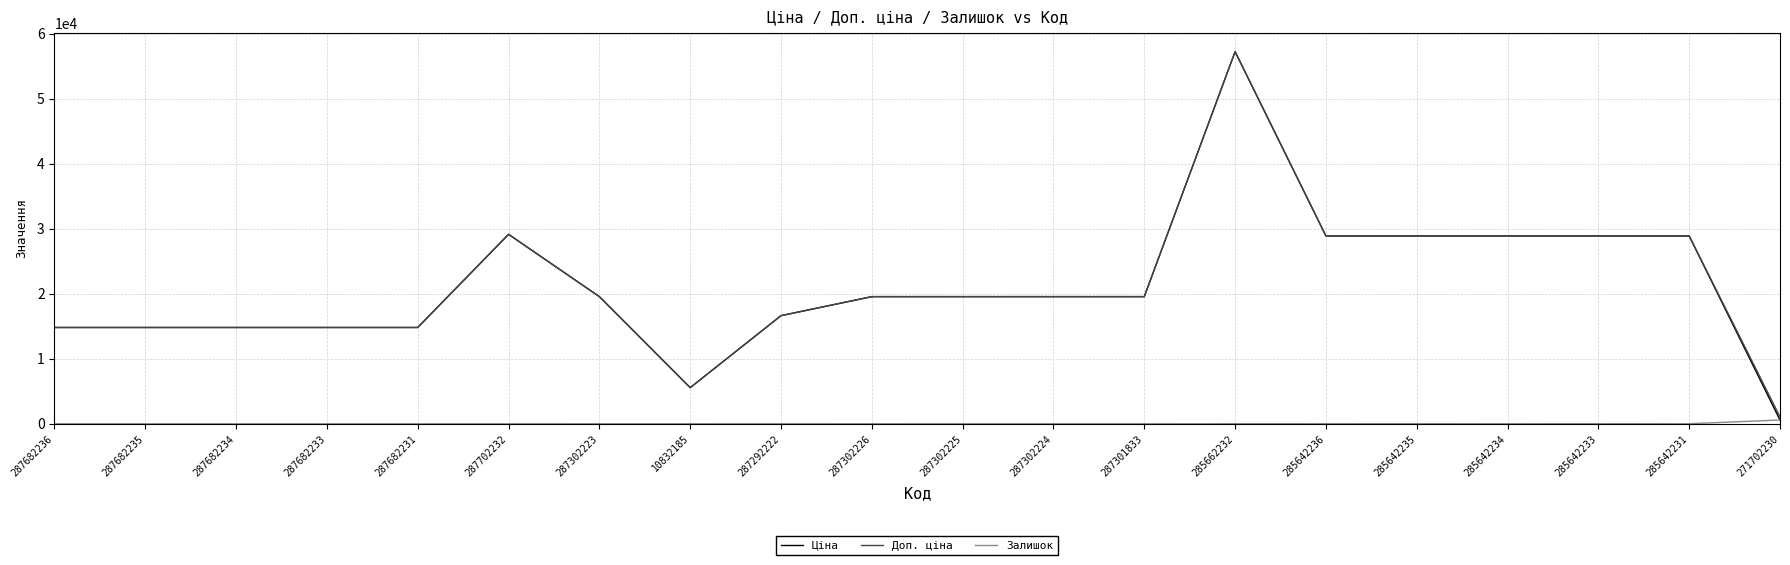

How many lines are shown in the chart?

3